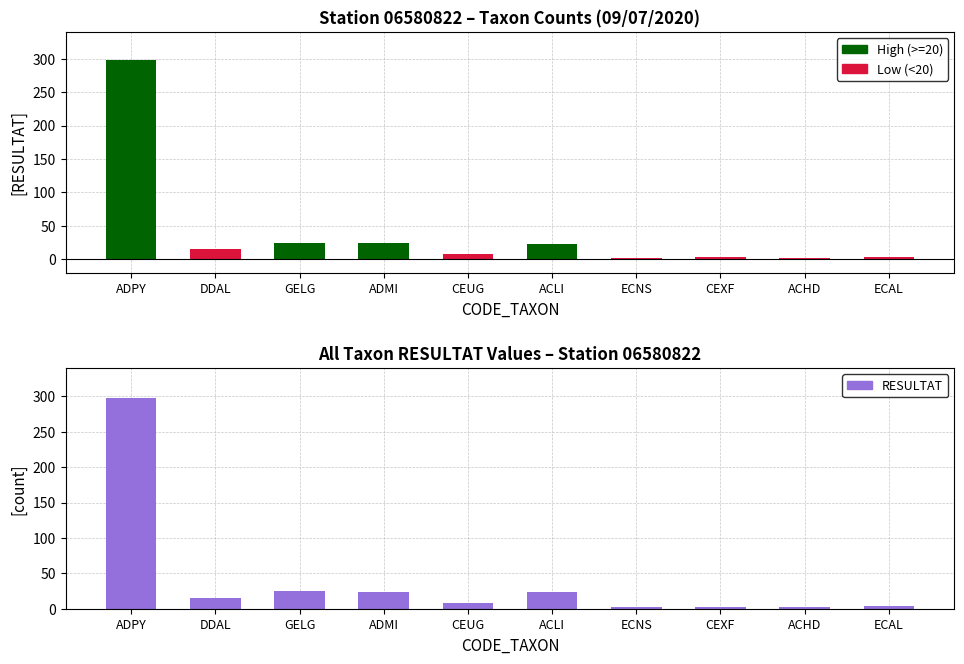

At which label is High (>=20) closest to 149?

GELG